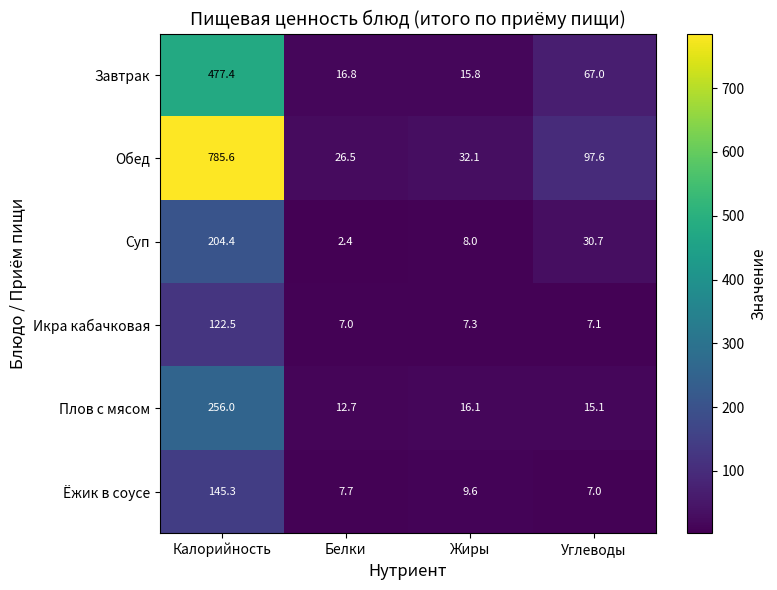

The Завтрак series shows 29.7 at Углеводы. True or false?

False